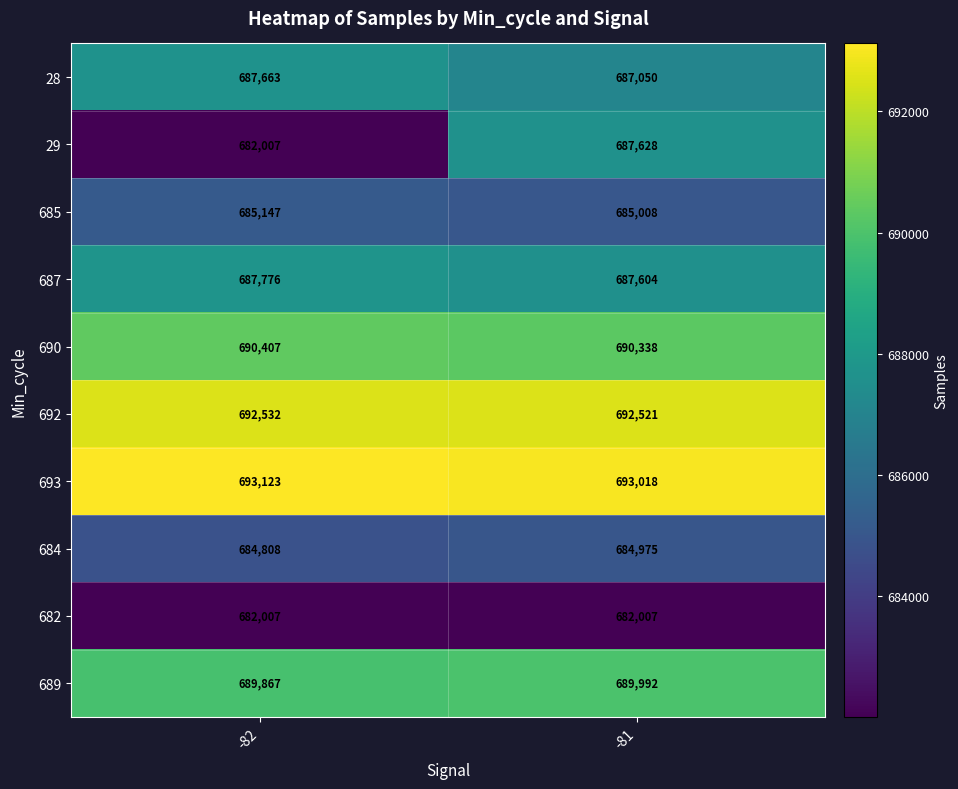

Rank the series by their maximum value, from lowest to highest.

682, 684, 685, 29, 28, 687, 689, 690, 692, 693